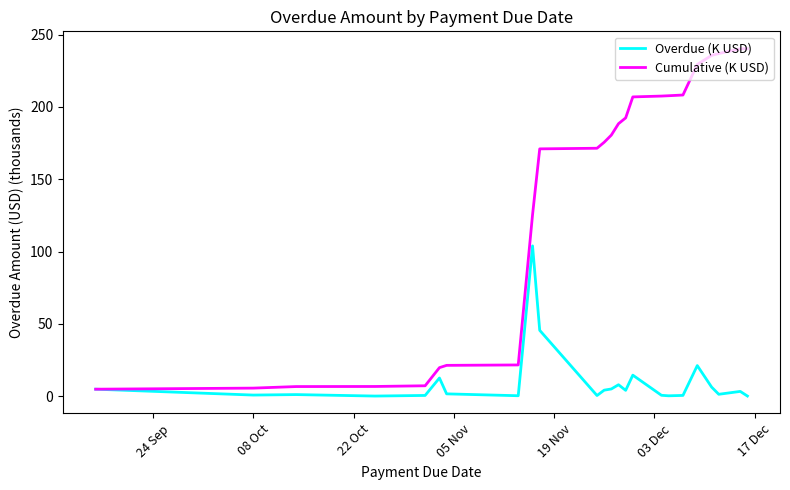

What is the highest value of the Cumulative (K USD) series?

240.2